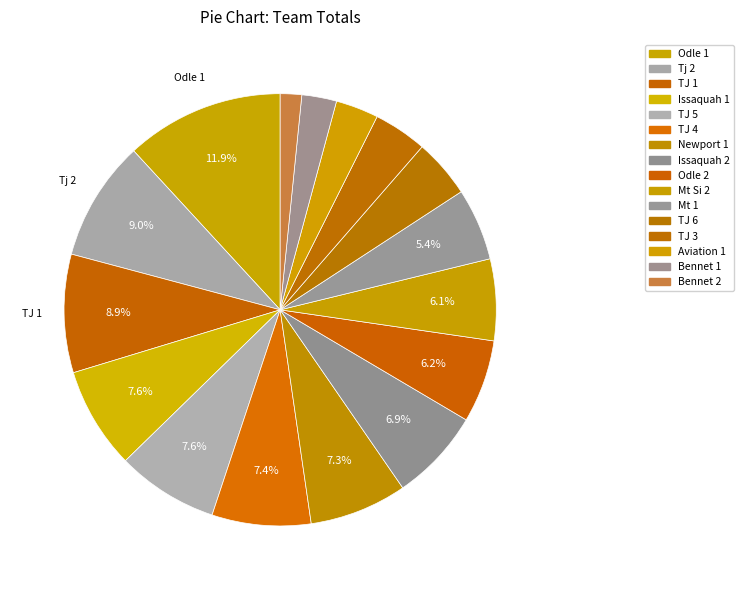

Count the number of slices in the pie.

16